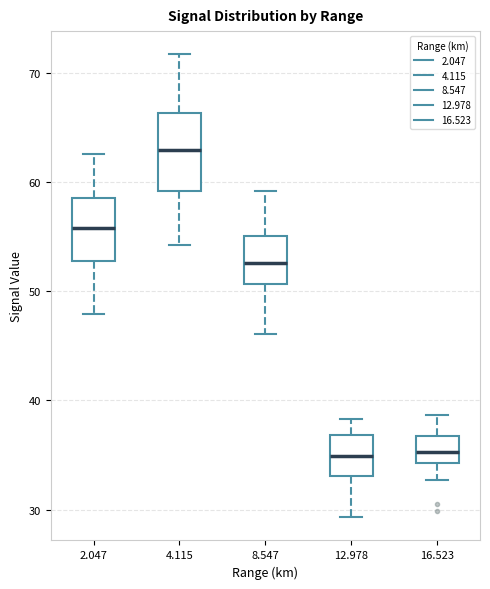

Reading left to right, read every box against the y-axis: the position of its median line, the range the box covers, and the ends of its whiskers. The values are not printed on the chart, so give them approximately, as read against the axis.

2.047: median 56, box 53 to 59, whiskers 48 to 63
4.115: median 63, box 59 to 66, whiskers 54 to 72
8.547: median 53, box 51 to 55, whiskers 46 to 59
12.978: median 35, box 33 to 37, whiskers 29 to 38
16.523: median 35, box 34 to 37, whiskers 33 to 39